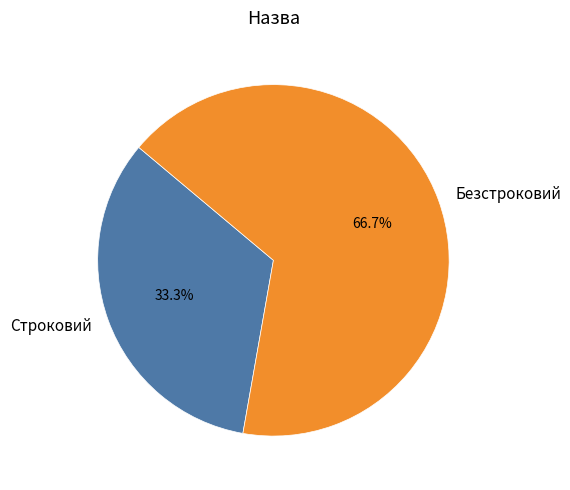

Does Строковий represent more than half of the total?

No